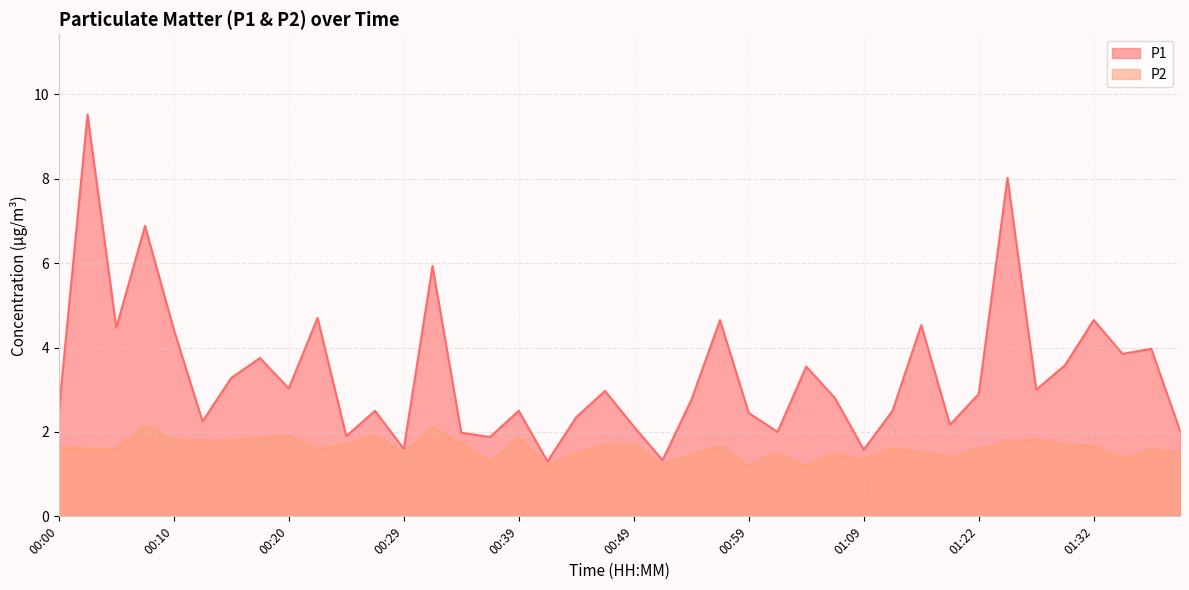

What is the greatest value displayed?

9.5